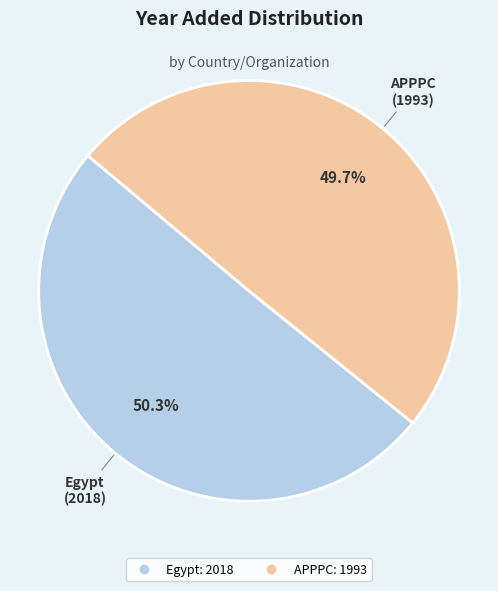

Combined, do Egypt and APPPC account for over 50%?

Yes